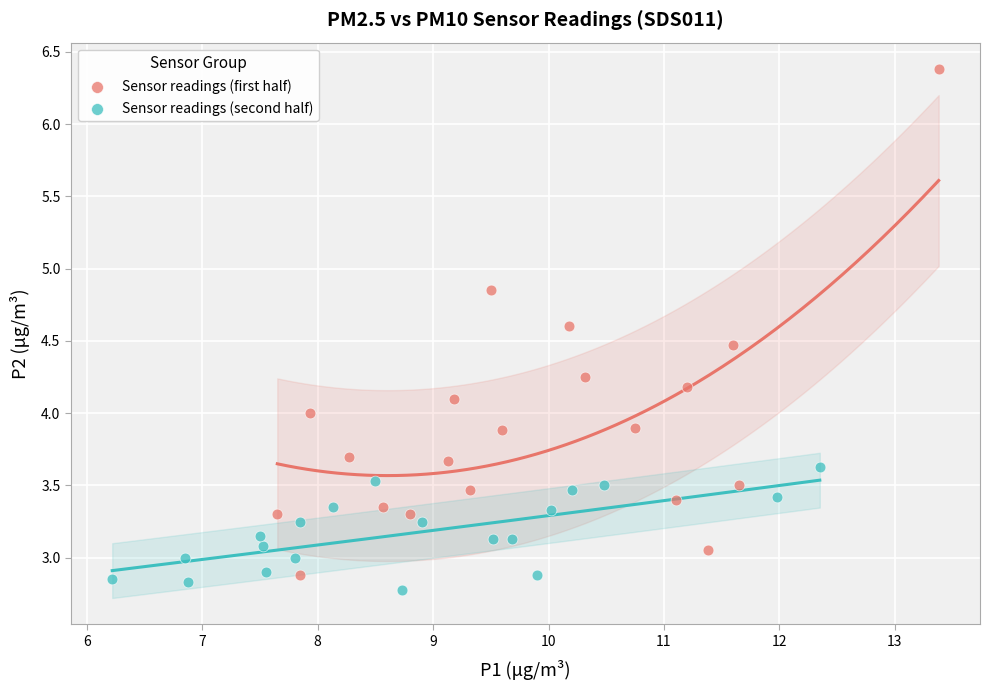

Which series has the largest Y range (max minus min)?

Sensor readings (first half)